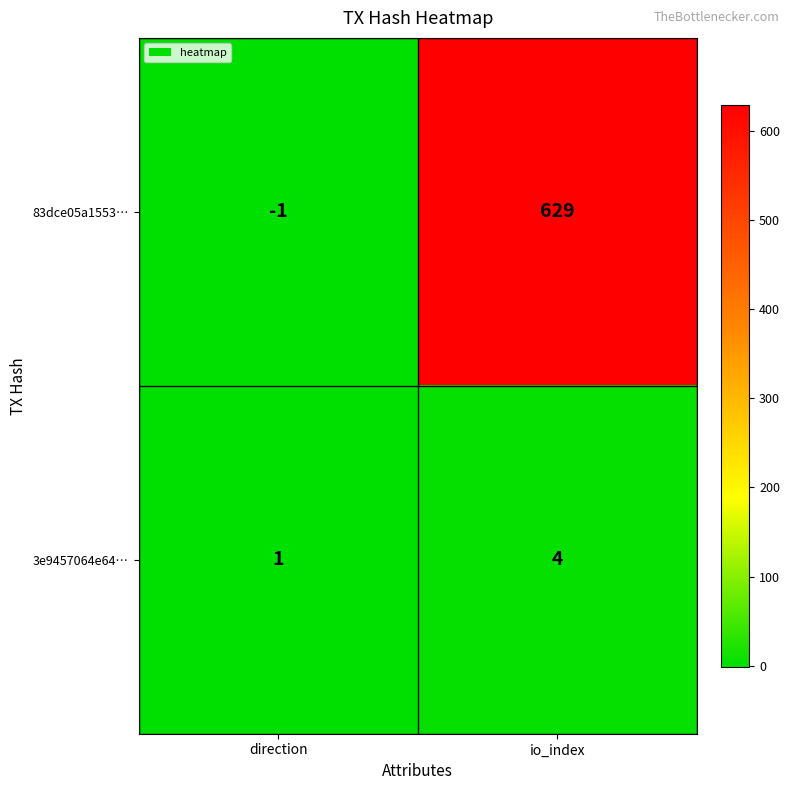

What is the sum of all 83dce05a1553… values?

628